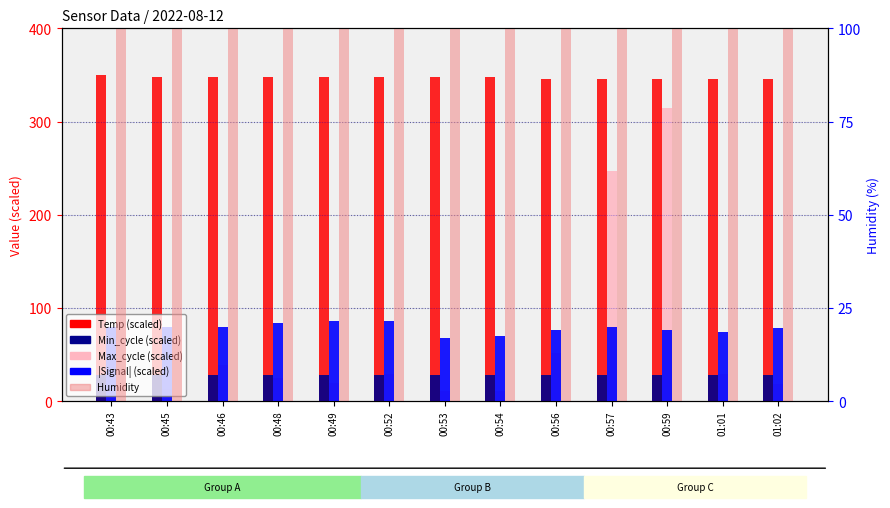

Rank the series by their maximum value, from lowest to highest.

Min_cycle (scaled), |Signal| (scaled), Humidity, Max_cycle (scaled), Temp (scaled)